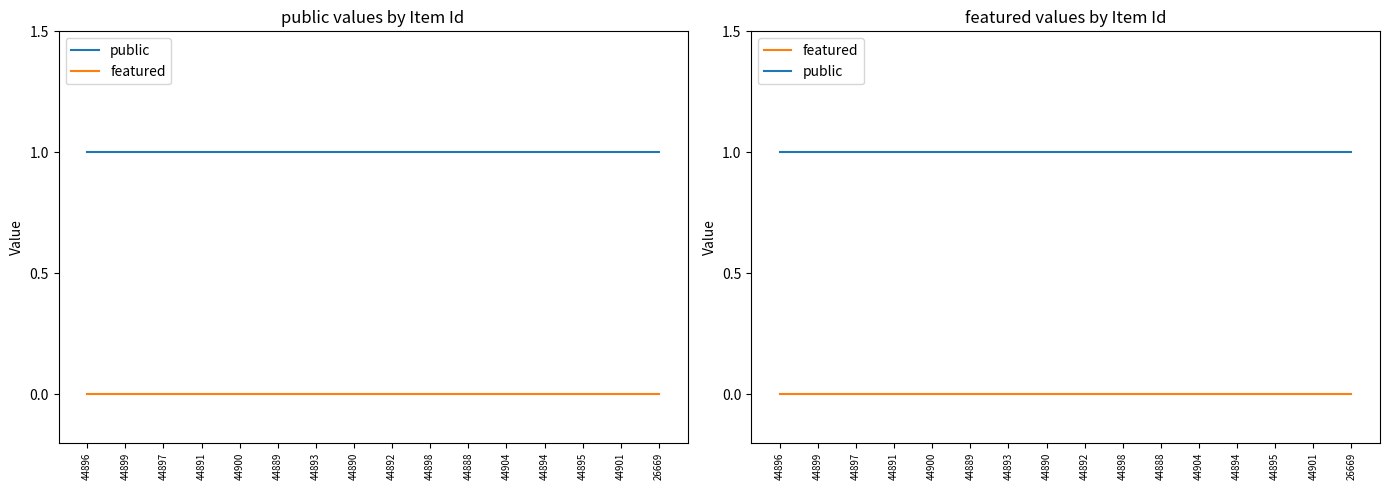

True or false: public and featured intersect in this chart.

False